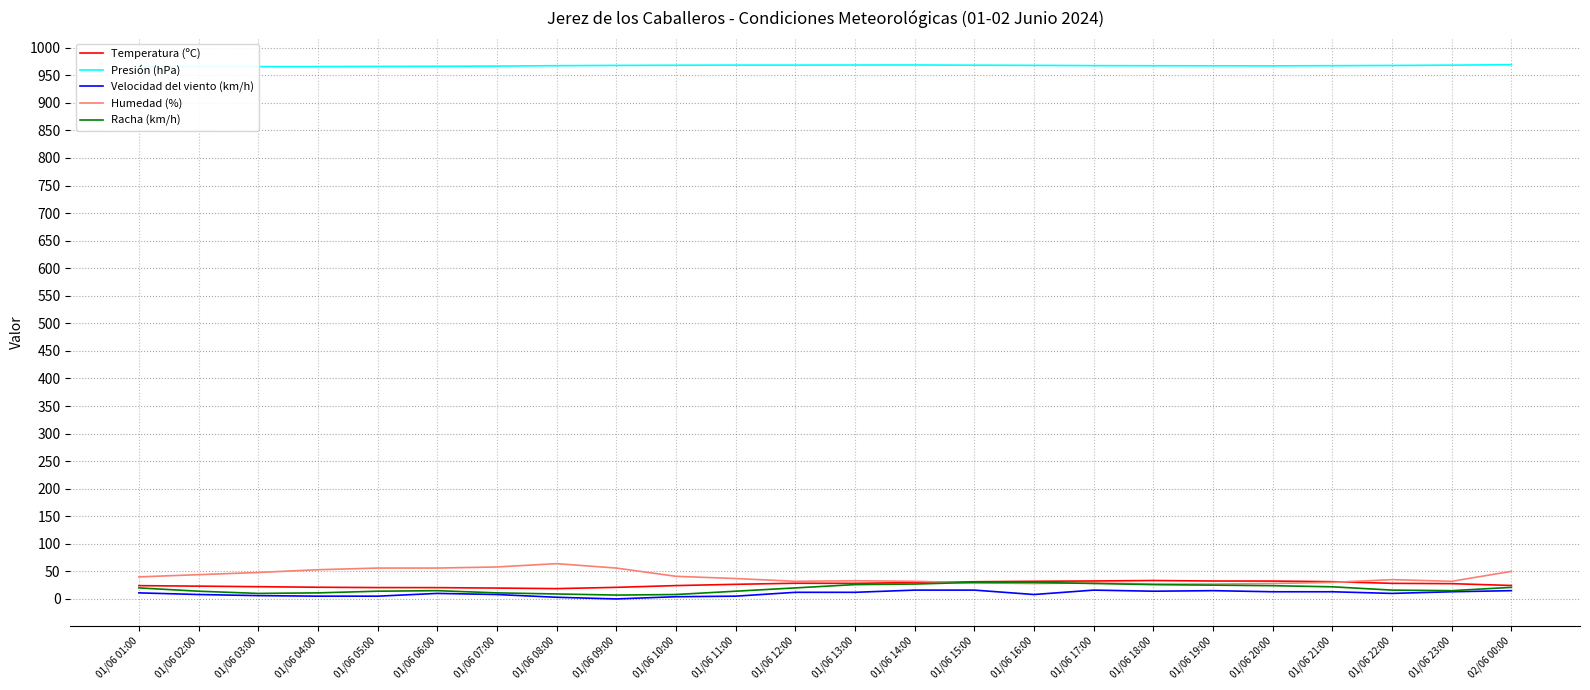

How many interior local valleys does the Humedad (%) series have?

3